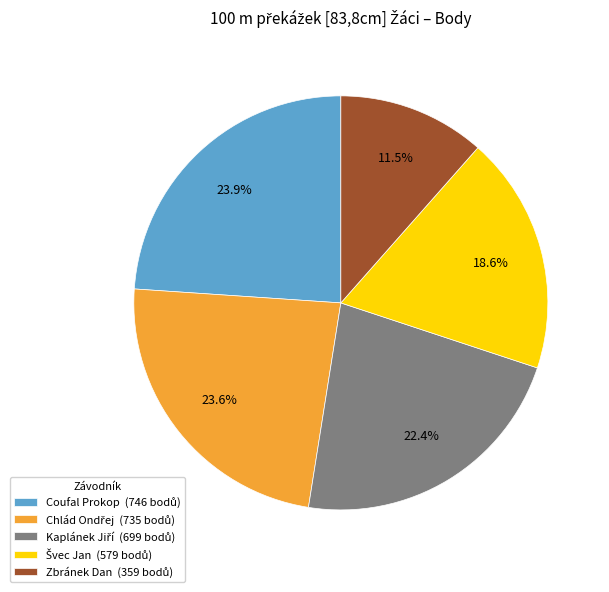

Is there any slice that represents more than half of the pie?

No